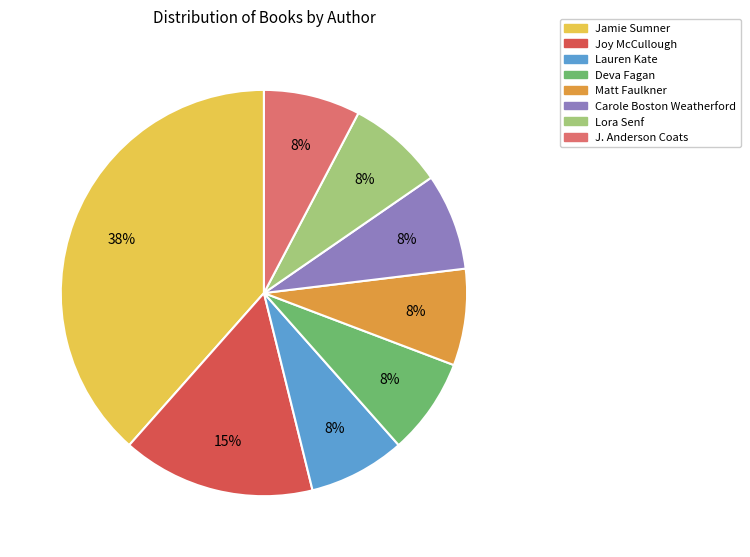

How many segments does this pie chart have?

8